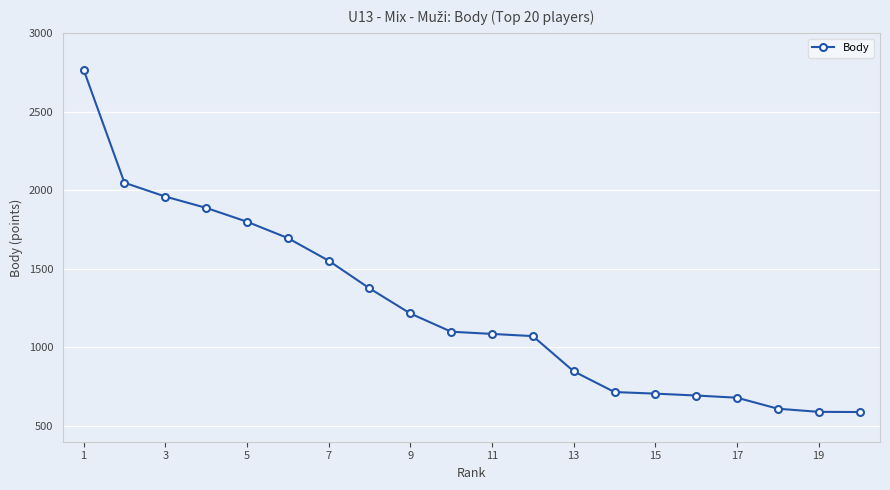

What is the greatest value displayed?

2768